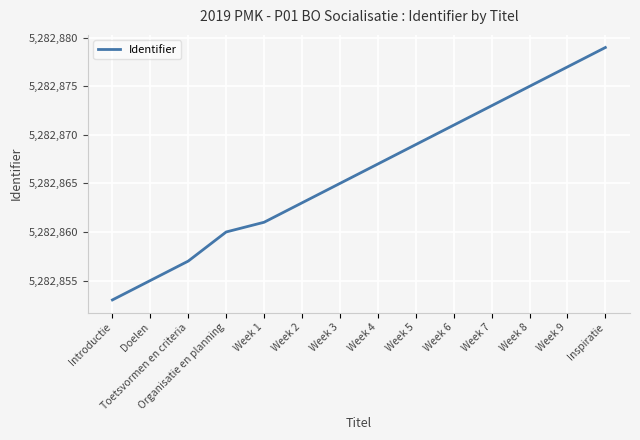

What position from the left is Week 2?

6